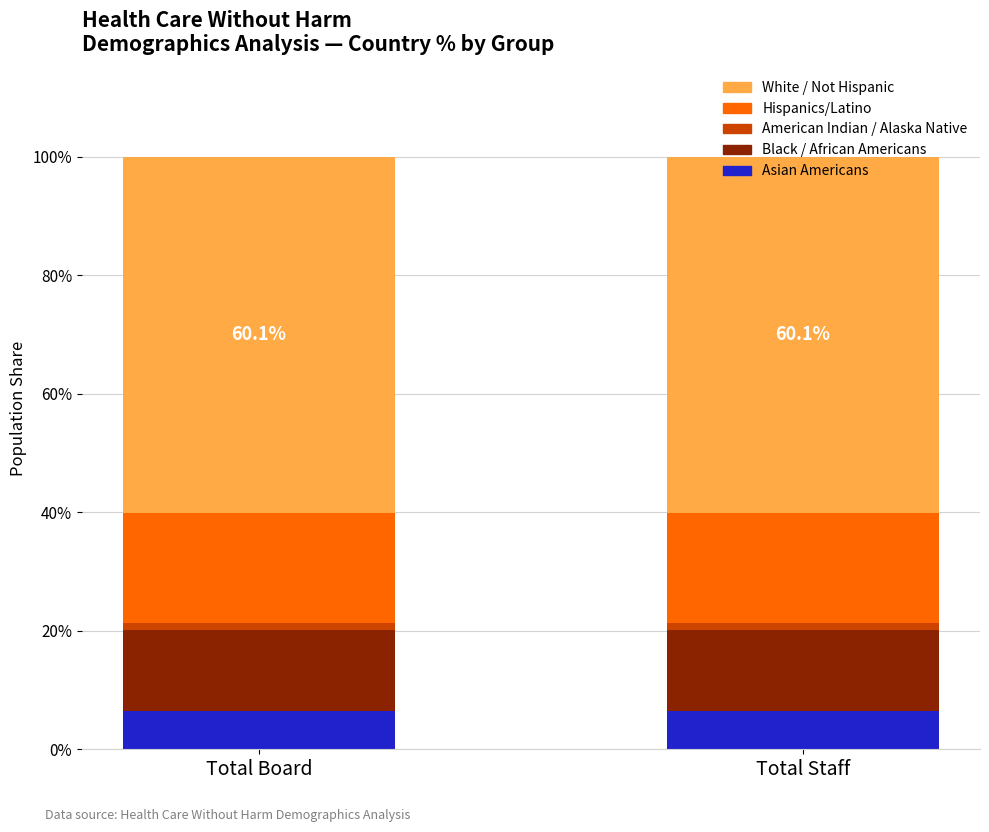

What is the label of the 2nd bar from the left?

Total Staff